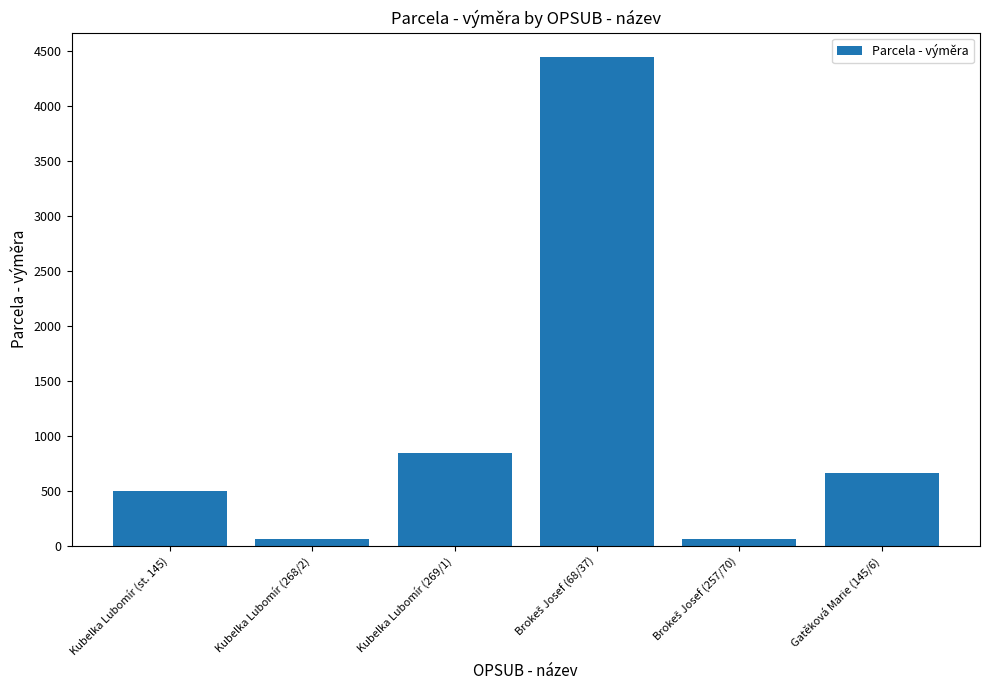

At which label is the value closest to 2253?

Kubelka Lubomír (269/1)